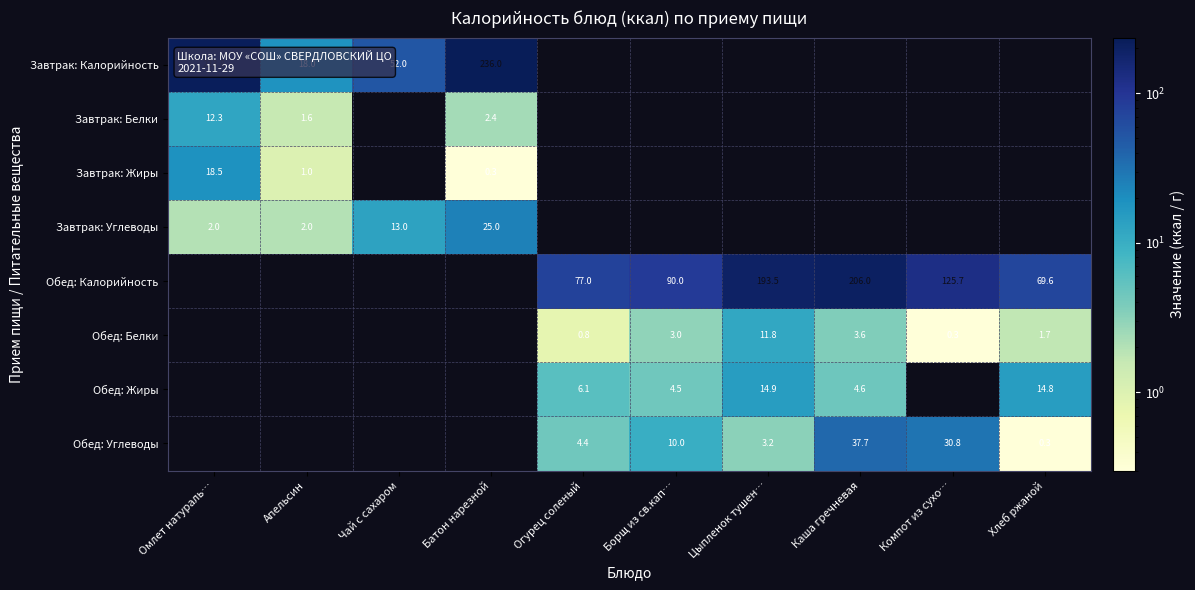

True or false: Обед: Калорийность has a value of 14.2 at Хлеб ржаной.

False